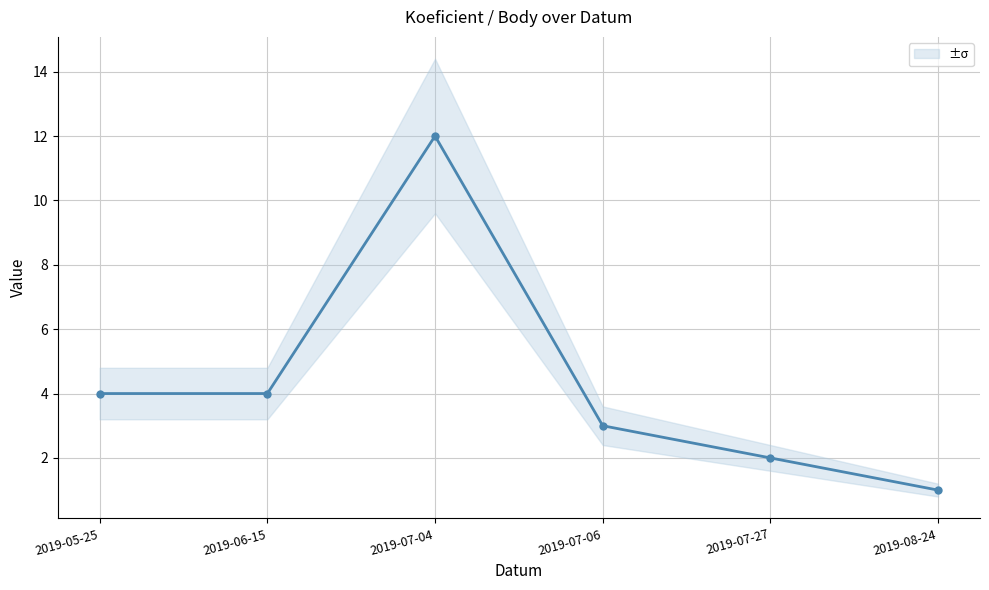

At which category does the data reach its first local peak?

2019-07-04